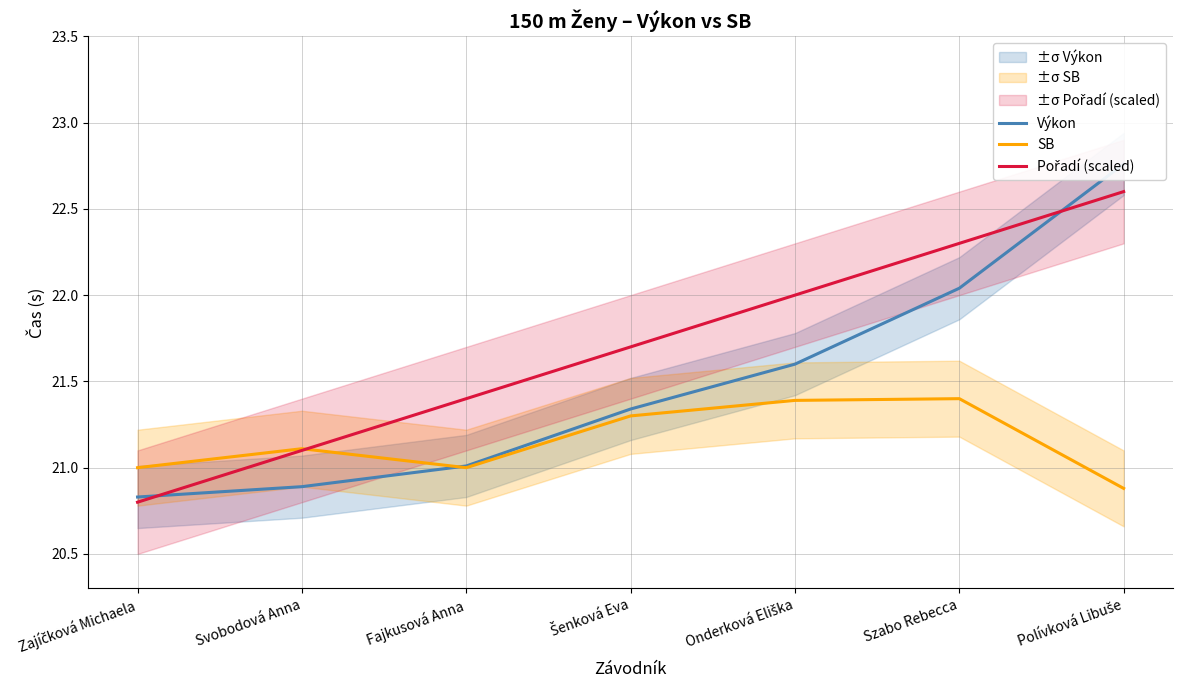

Between which two adjacent categories do Pořadí (scaled) and Výkon first intersect?

Zajíčková Michaela and Svobodová Anna